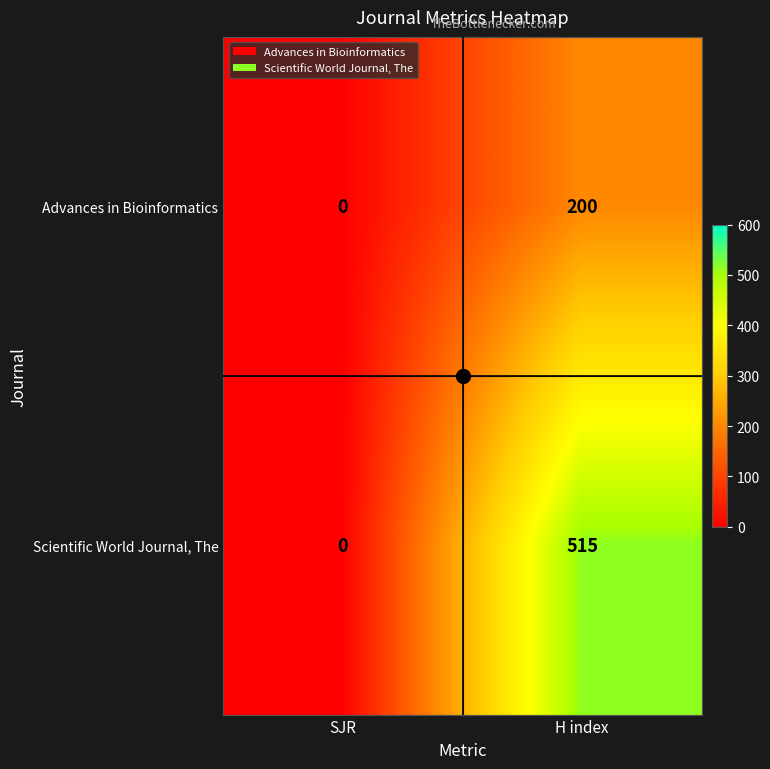

Rank the series by their maximum value, from lowest to highest.

Advances in Bioinformatics, Scientific World Journal, The